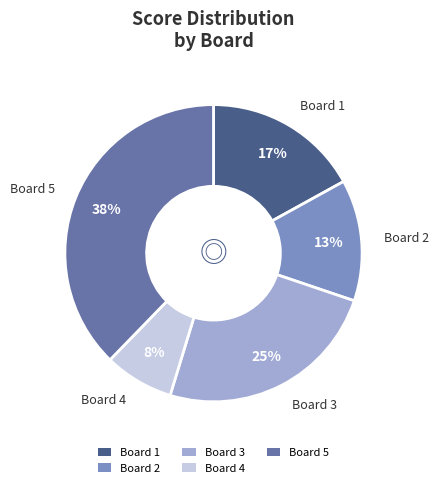

True or false: Board 5 accounts for 38% of the total.

True